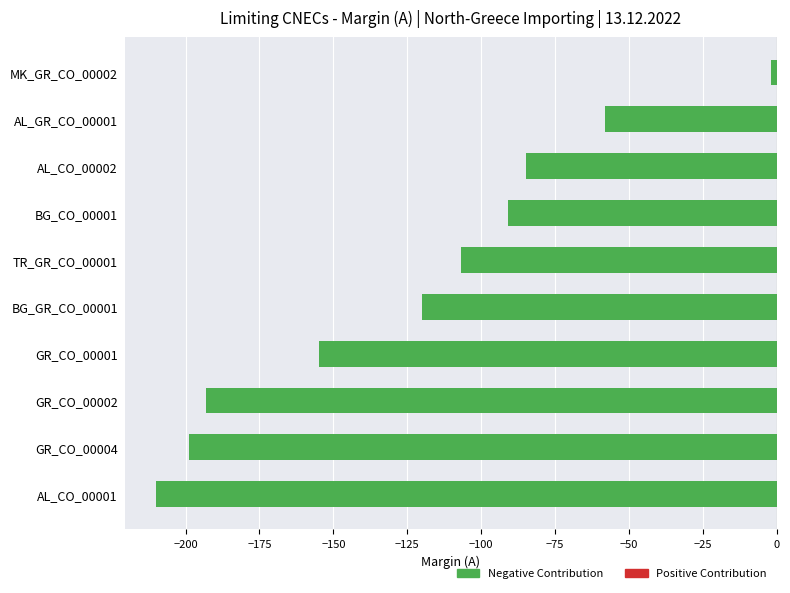

Is it true that the value at BG_CO_00001 is -91?

True